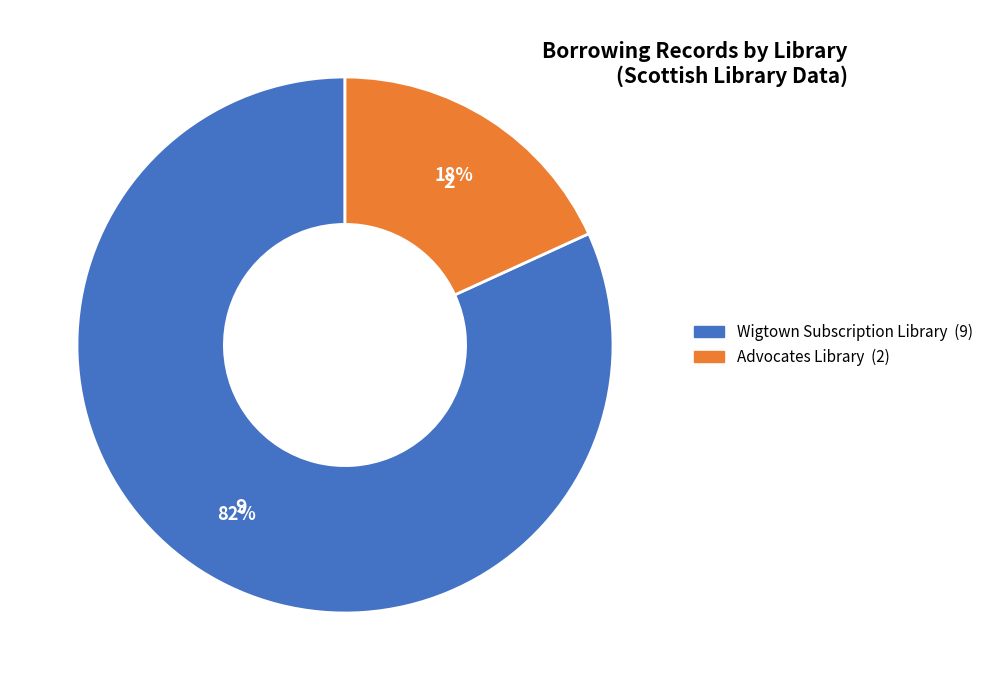

Which has a higher value, Advocates Library or Wigtown Subscription Library?

Wigtown Subscription Library